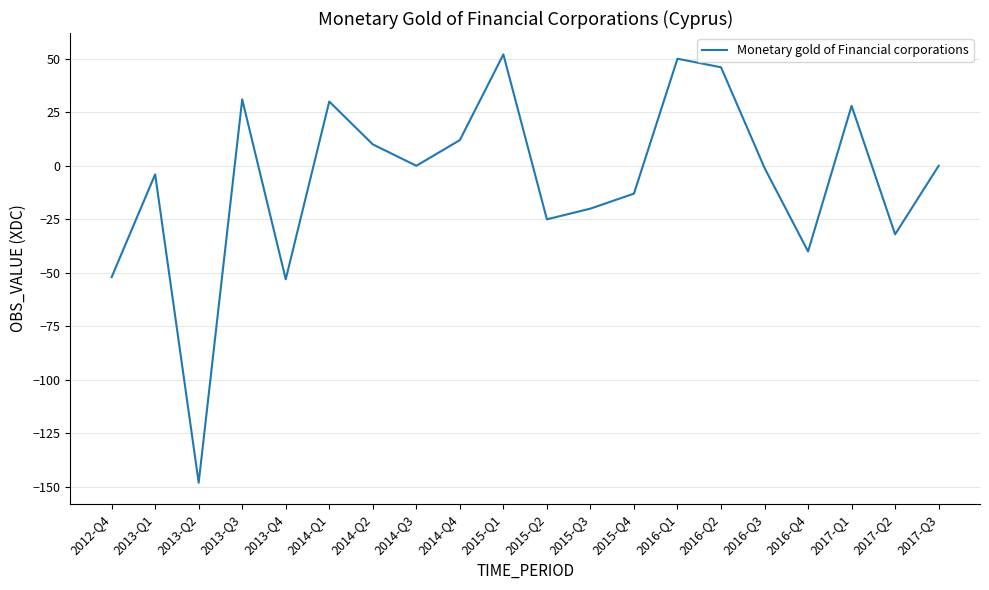

What value does the data have at 2015-Q3?

-20.0